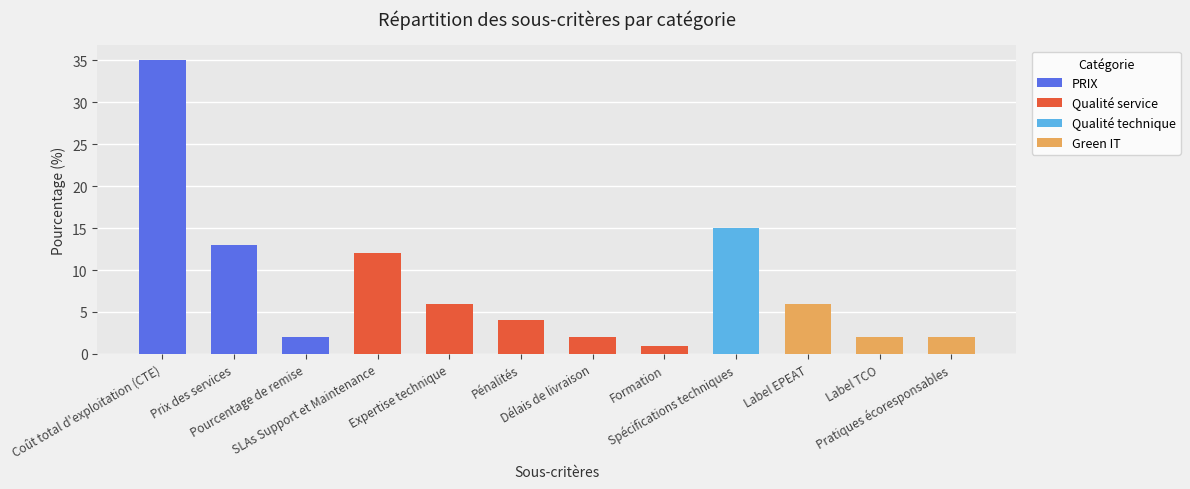

What position from the right is Pratiques écoresponsables?

1